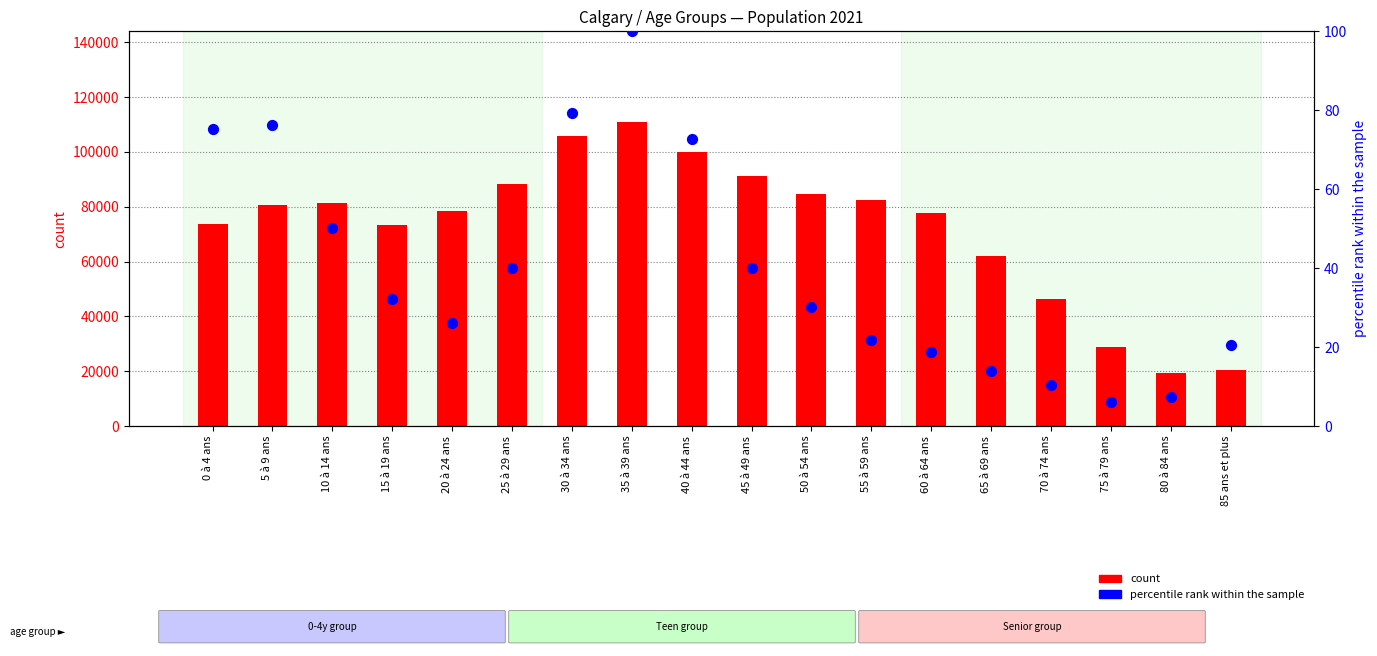

Which series reaches the minimum Y coordinate?

percentile rank within the sample